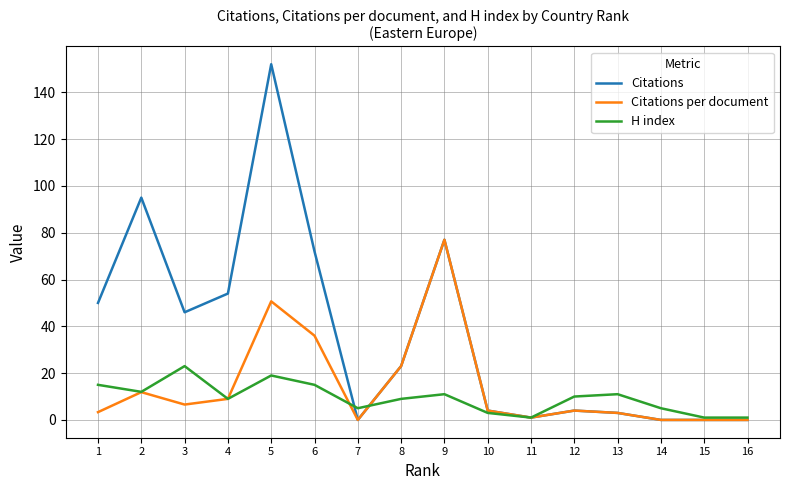

What is the difference between the highest and lowest values at 10?

1.0